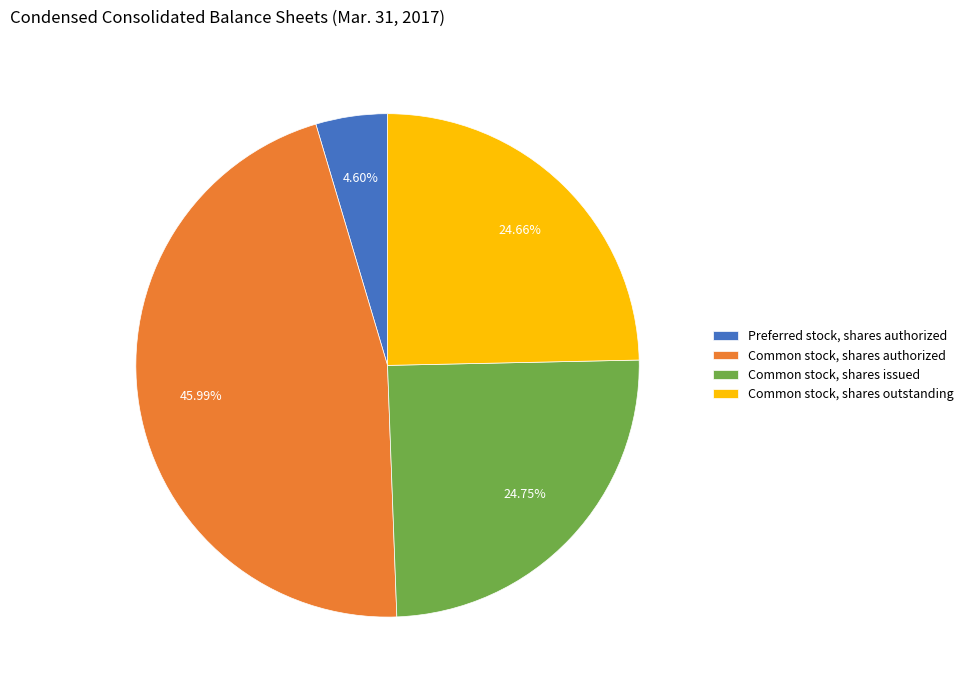

How many segments does this pie chart have?

4